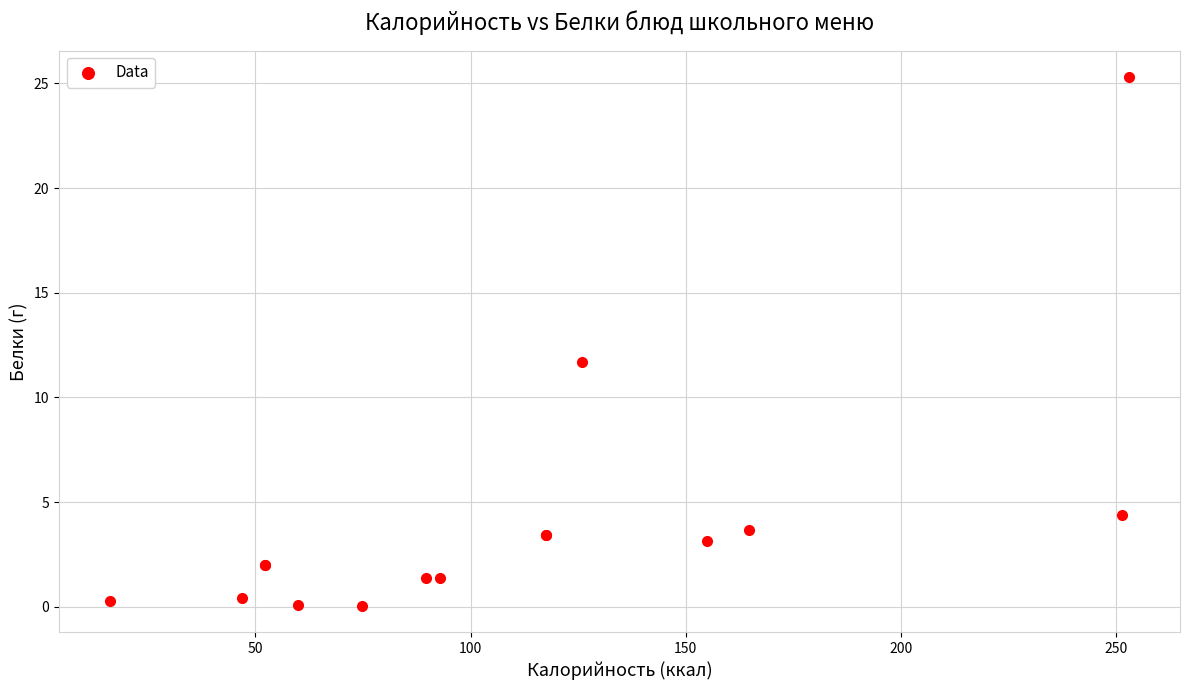

What Y value in the scatter plot is closest to 12?

11.7